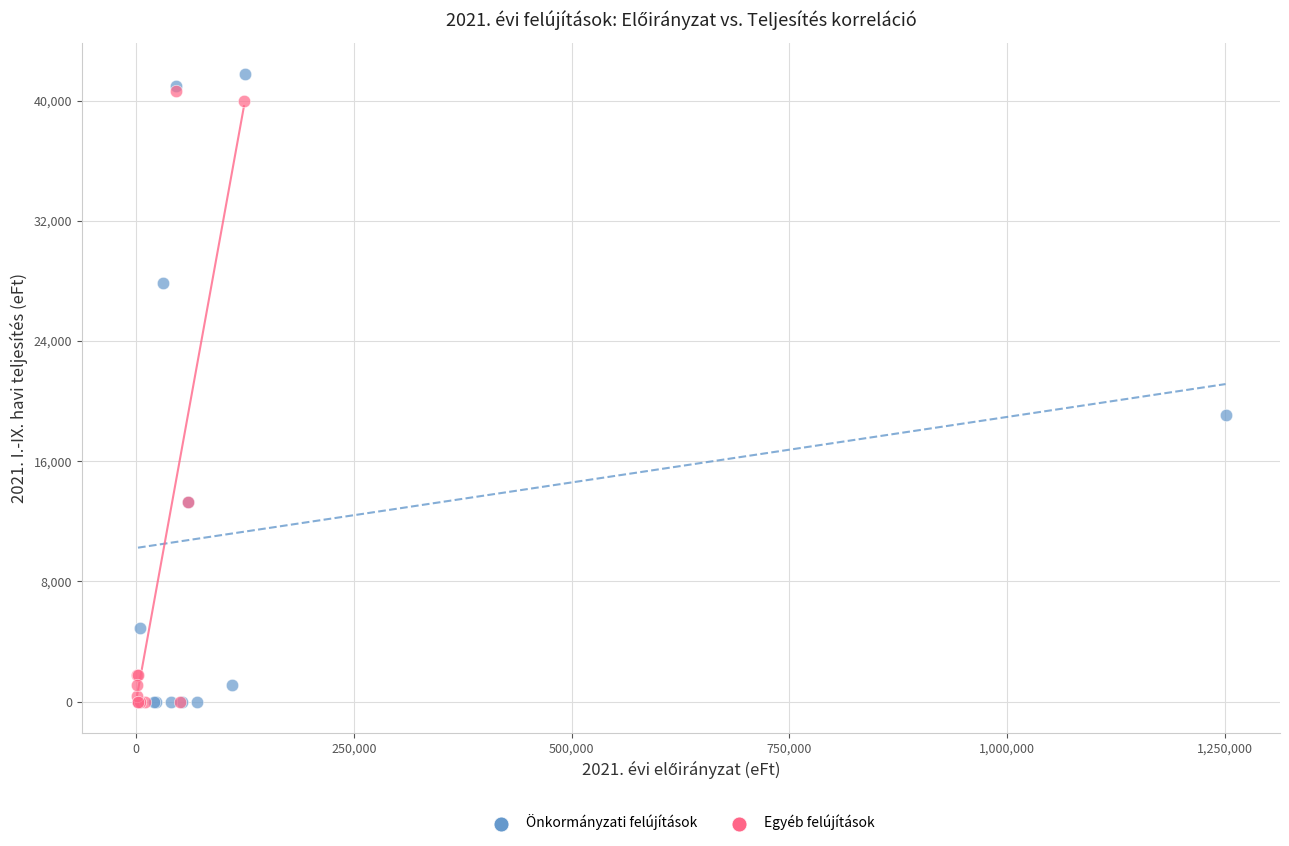

What are all the series names shown in the legend?

Önkormányzati felújítások, Egyéb felújítások